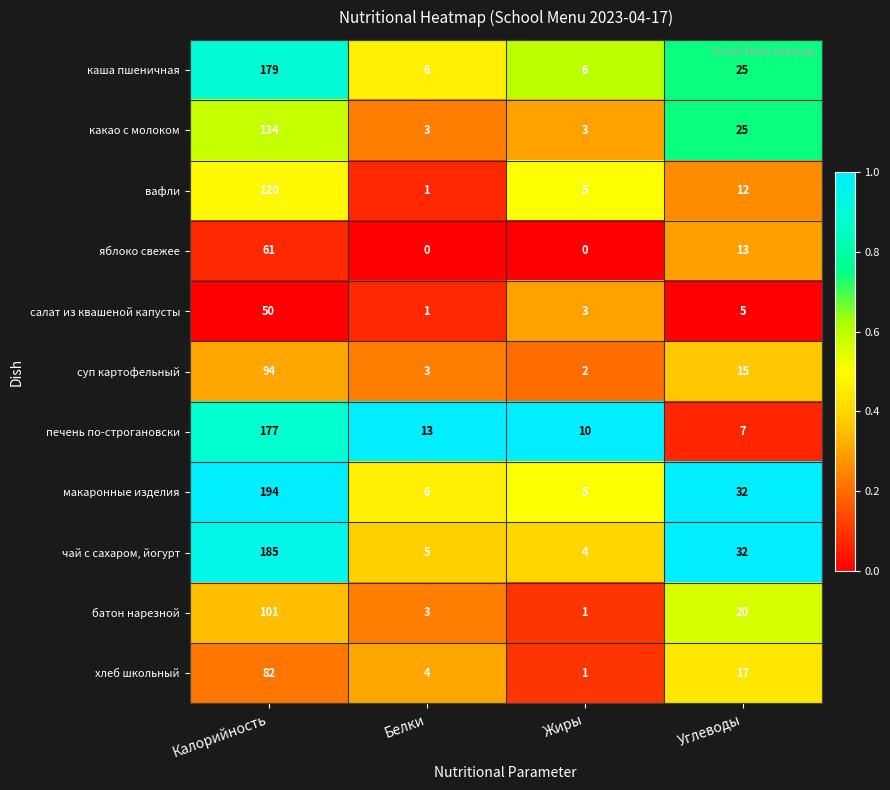

What is the sum of the какао с молоком values at Калорийность and Жиры?

137